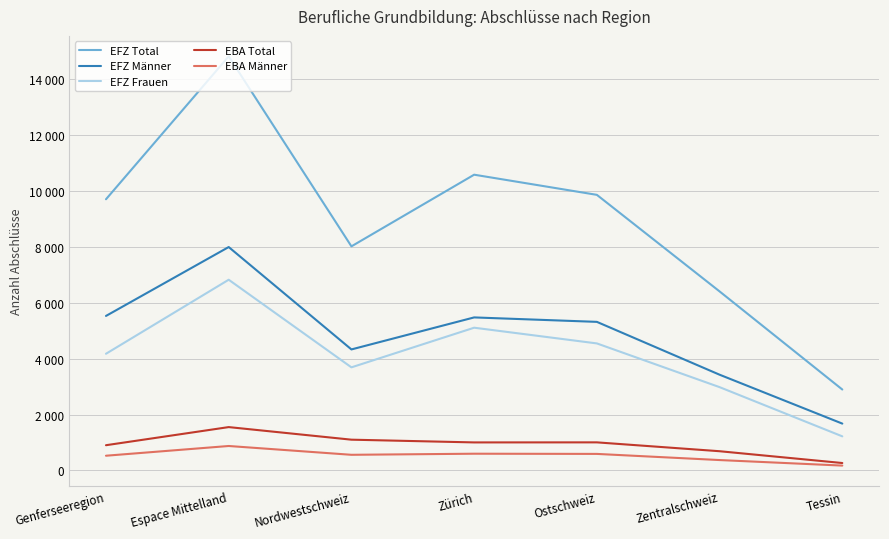

What are all the series names shown in the legend?

EFZ Total, EFZ Männer, EFZ Frauen, EBA Total, EBA Männer